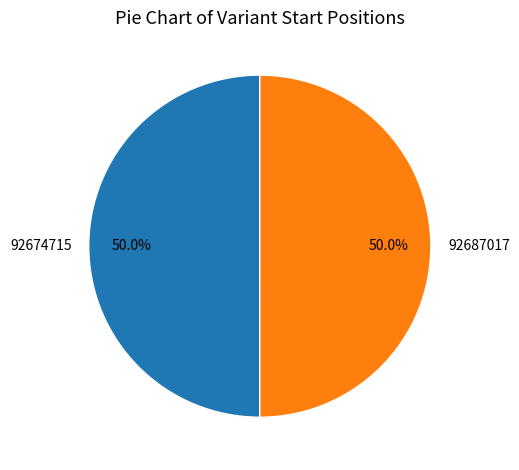

Combined, what portion of the pie is 92674715 and 92687017?

100.0%